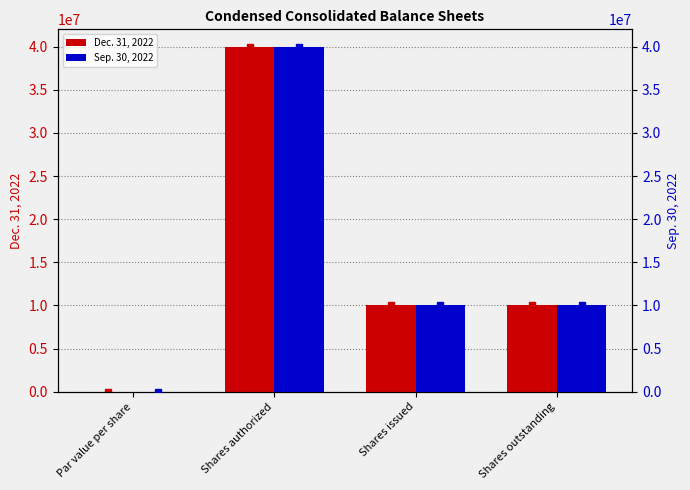

What position from the left is Par value per share?

1